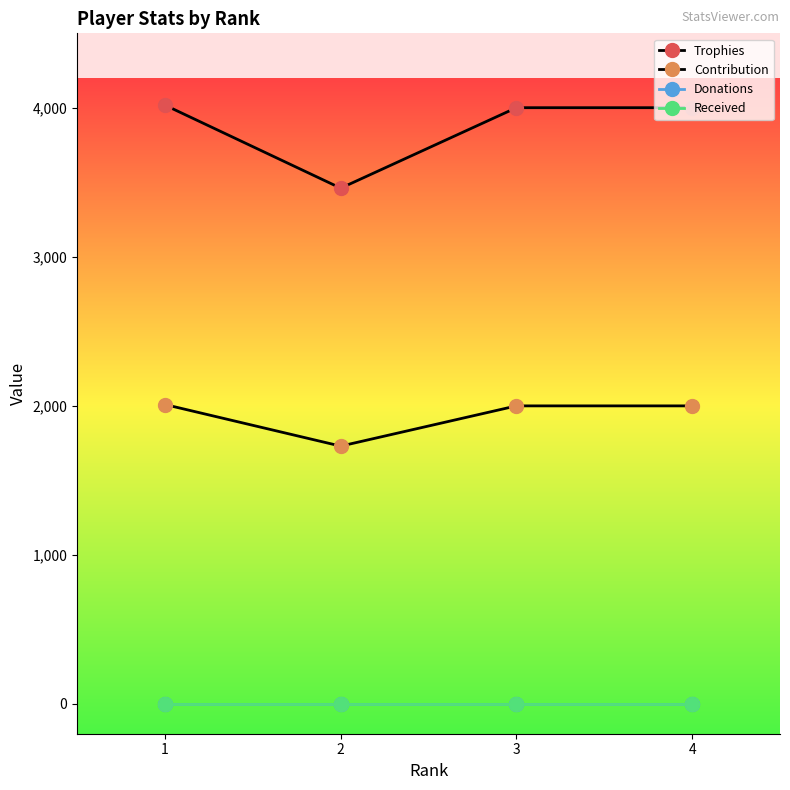

Is this an area chart (filled region under the line)?

No